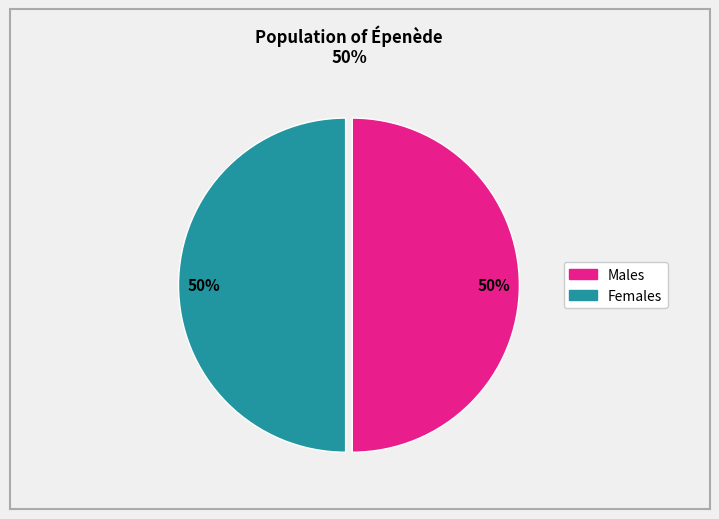

To the nearest percent, what is the average slice percentage?

50%